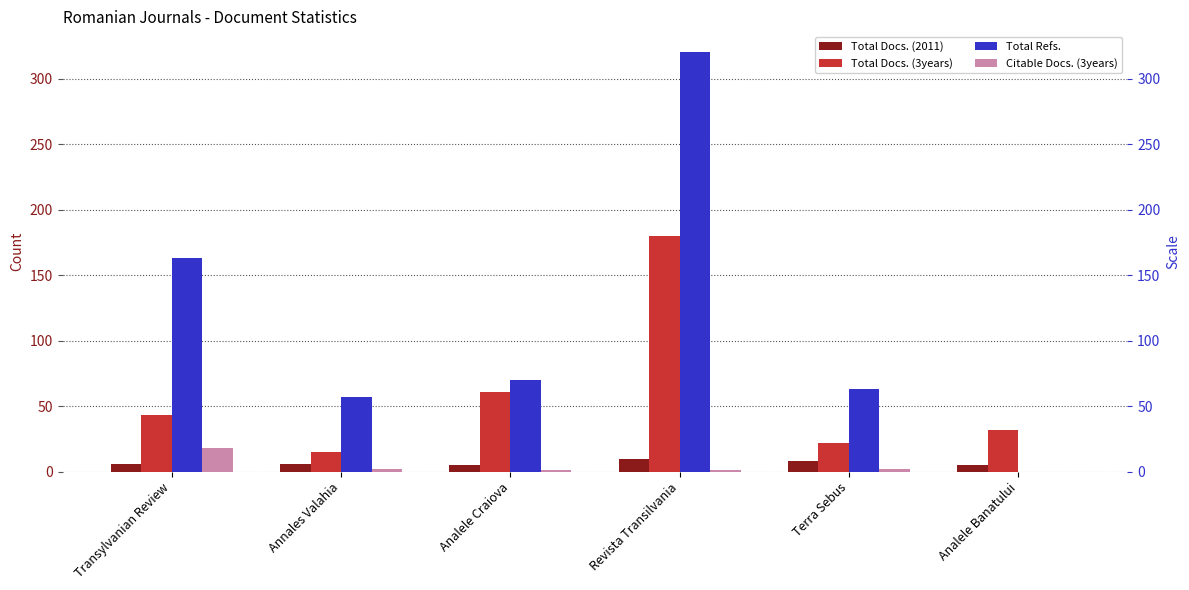

What is the maximum value for Total Docs. (3years)?

180